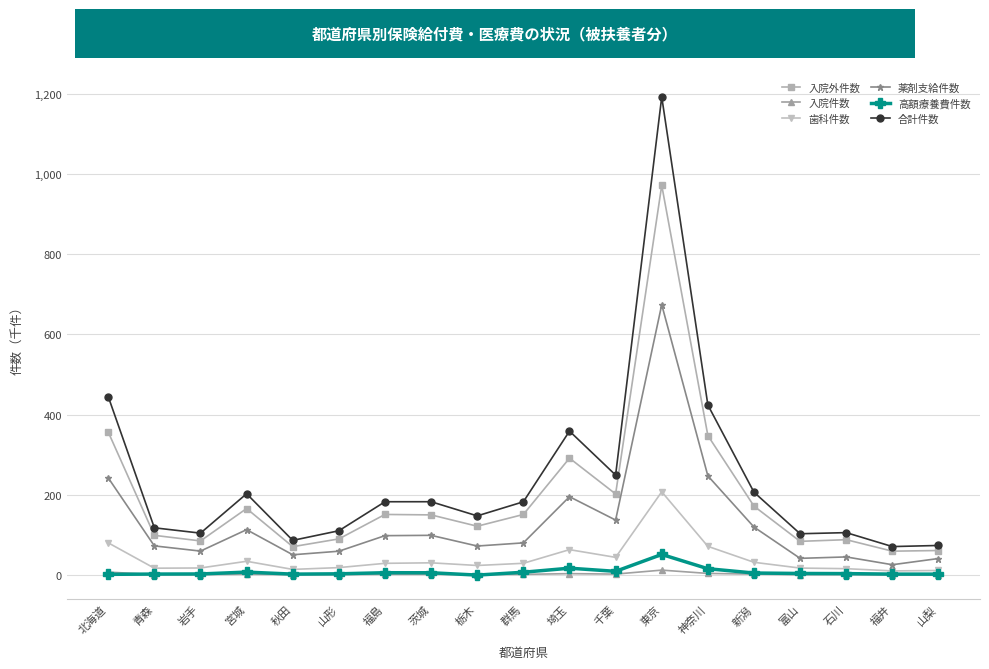

Is this an area chart (filled region under the line)?

No